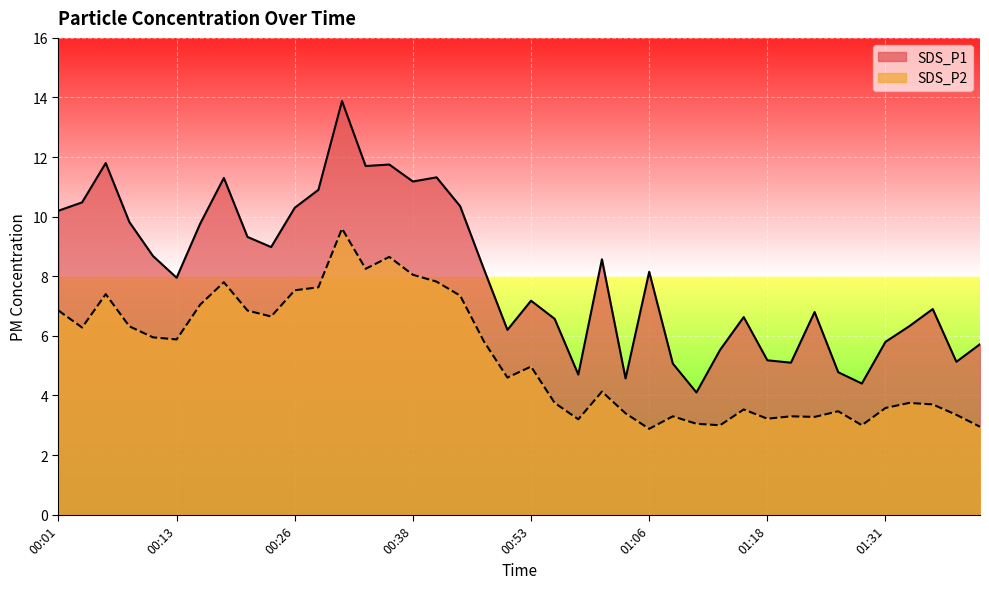

Where is the first local maximum for SDS_P1?

00:06